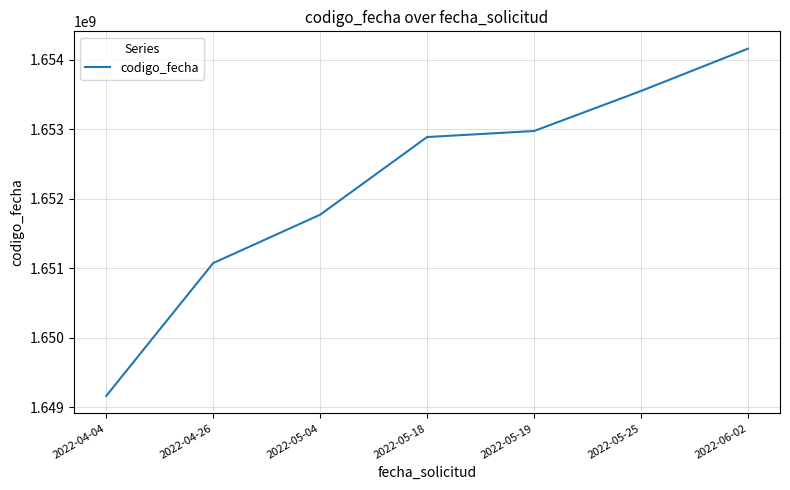

Reading left to right, extract all data points from this chart.

2022-04-04=1649160075	2022-04-26=1651073328	2022-05-04=1651769858	2022-05-18=1652888472	2022-05-19=1652974929	2022-05-25=1653551170	2022-06-02=1654160391